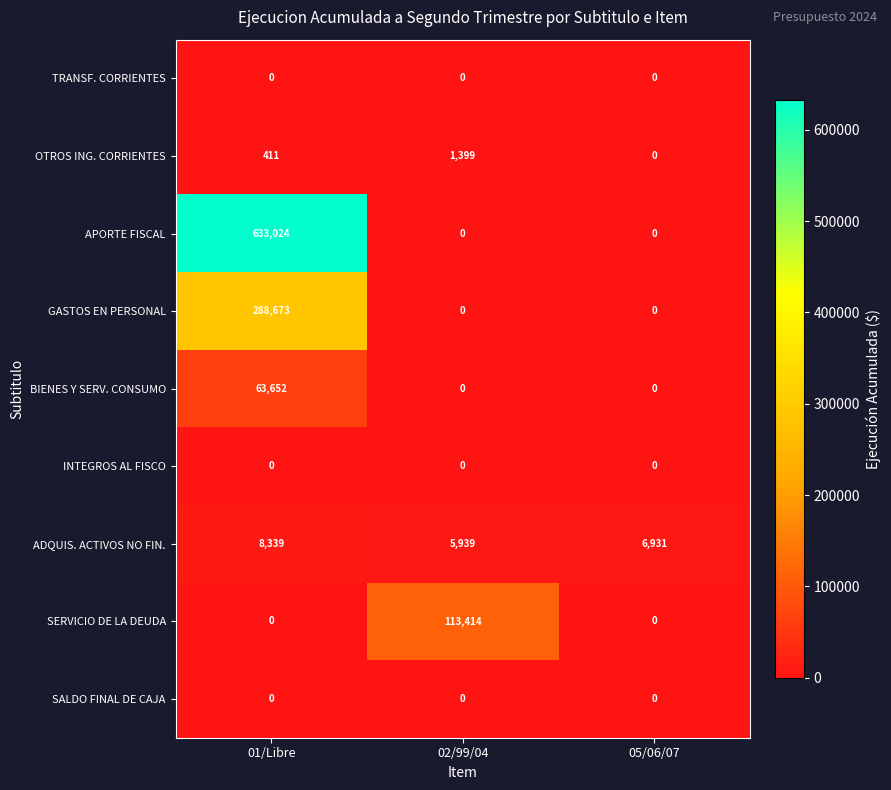

Rank the categories by OTROS ING. CORRIENTES value from lowest to highest.

05/06/07, 01/Libre, 02/99/04